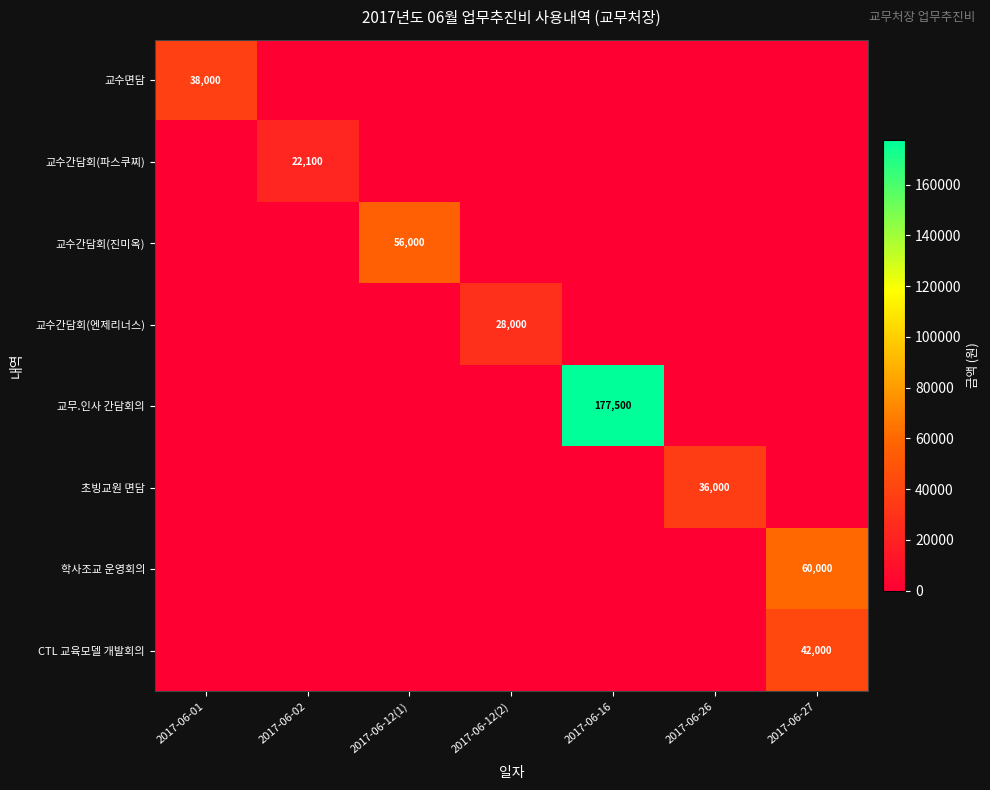

Is it true that 학사조교 운영회의 equals -23482 at 2017-06-12(1)?

False